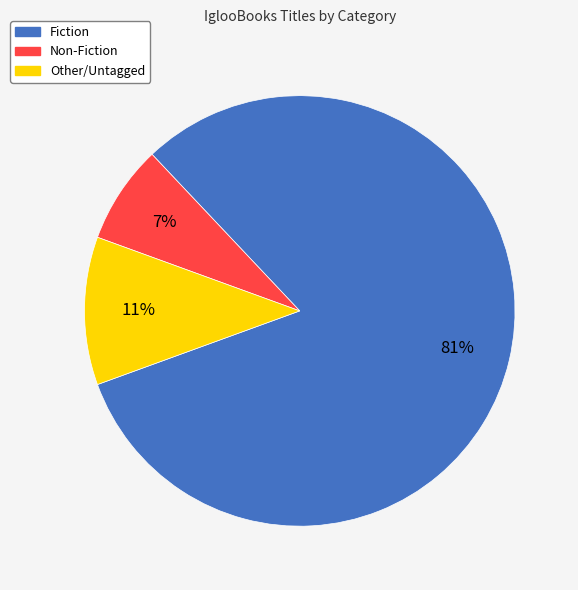

To the nearest percent, what is the average slice percentage?

33%